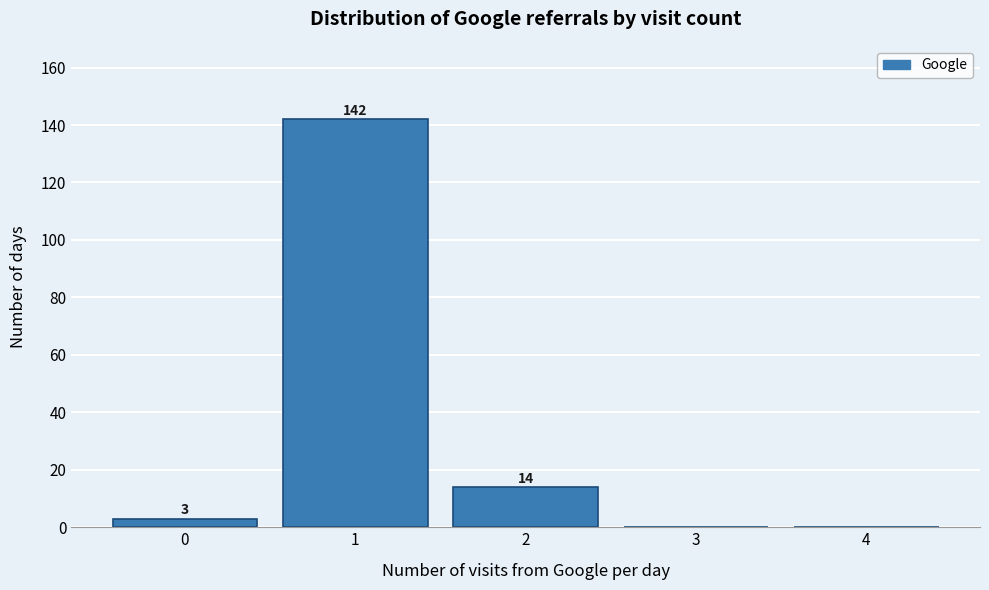

Which range on the x-axis has the tallest bar?

0.5 to 1.5